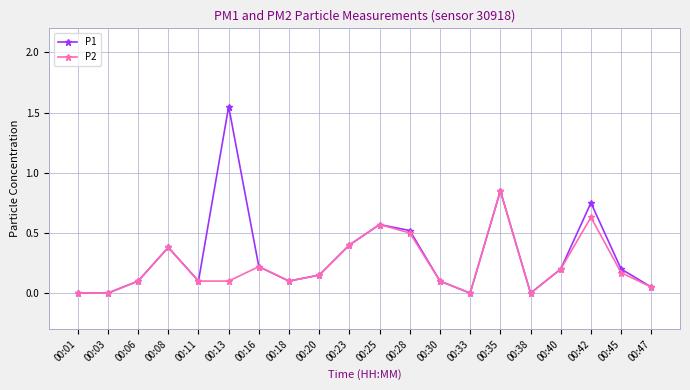

At 00:13, list the series in order from smallest to largest.

P2, P1